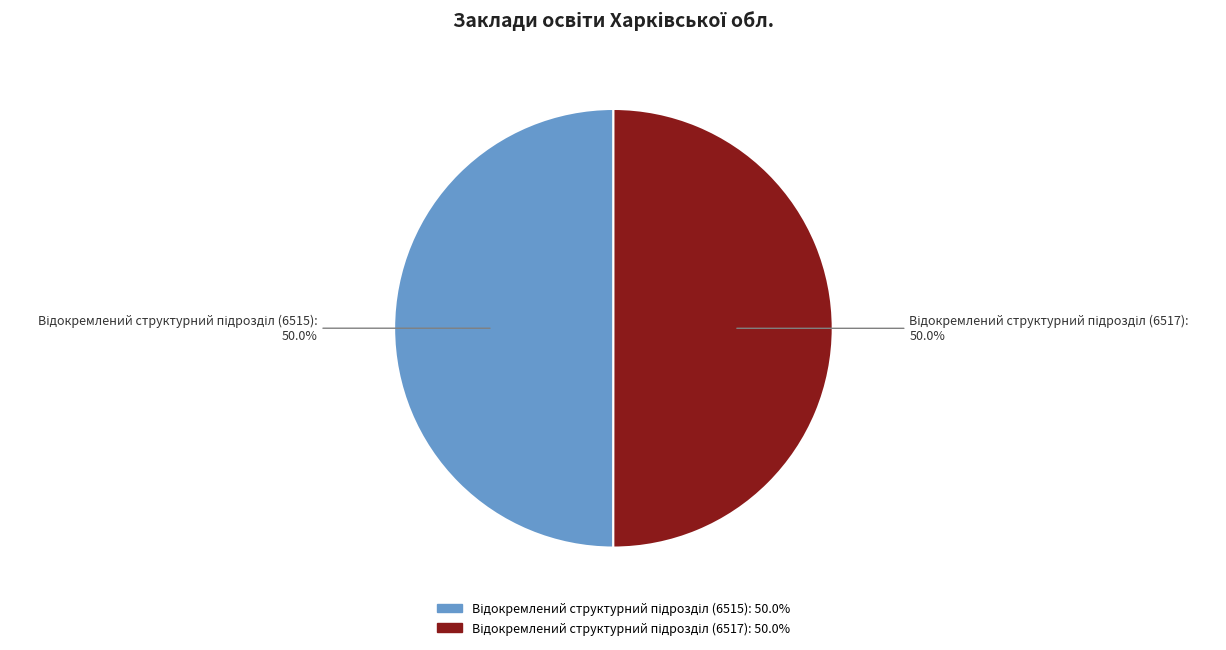

How many segments does this pie chart have?

2